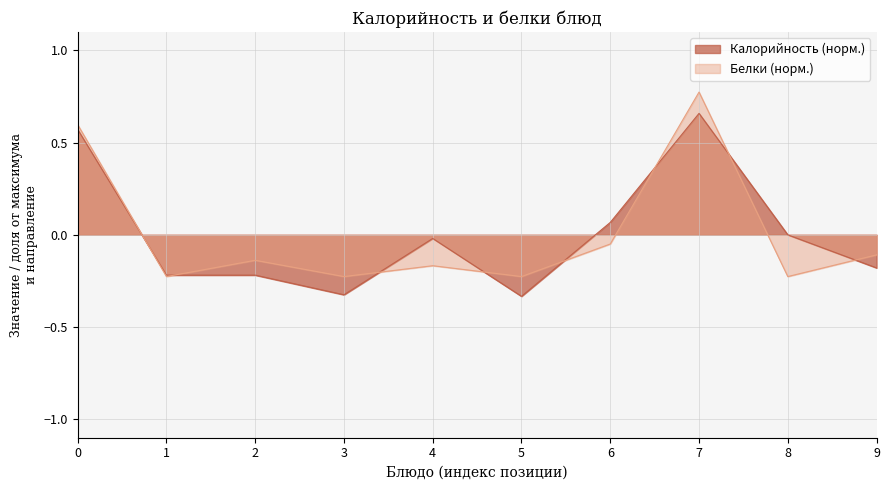

The Белки (норм.) series shows -0.1 at 1. True or false?

False